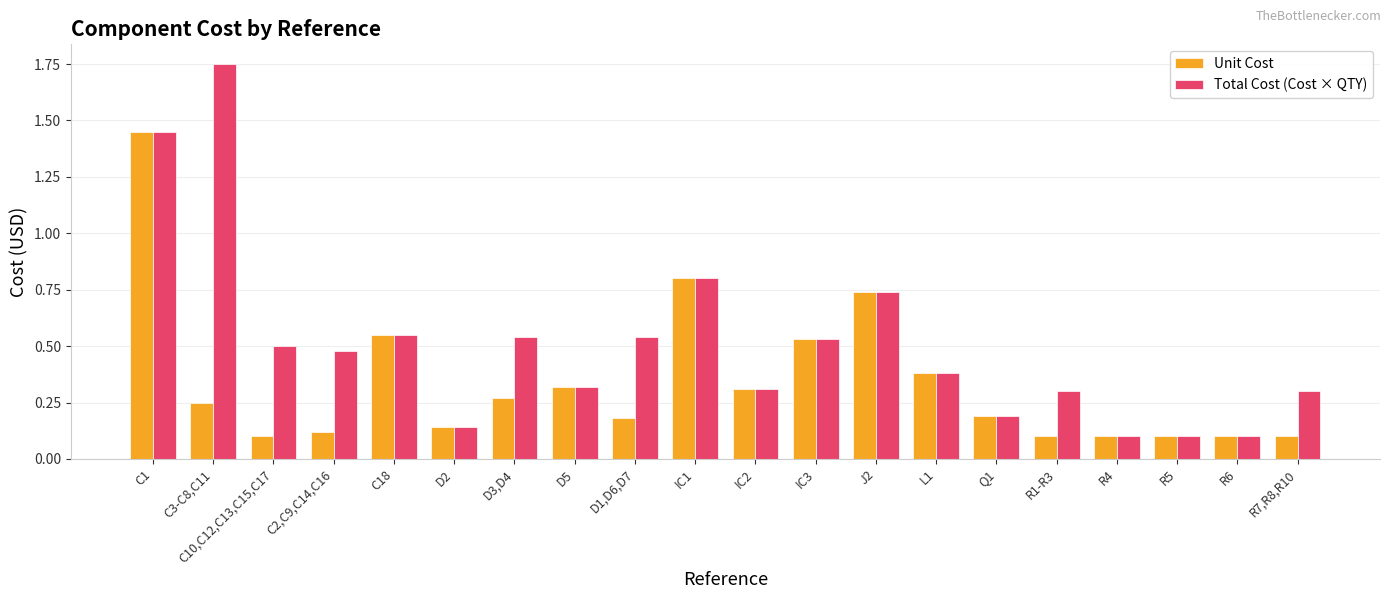

How many distinct data groups are displayed?

2